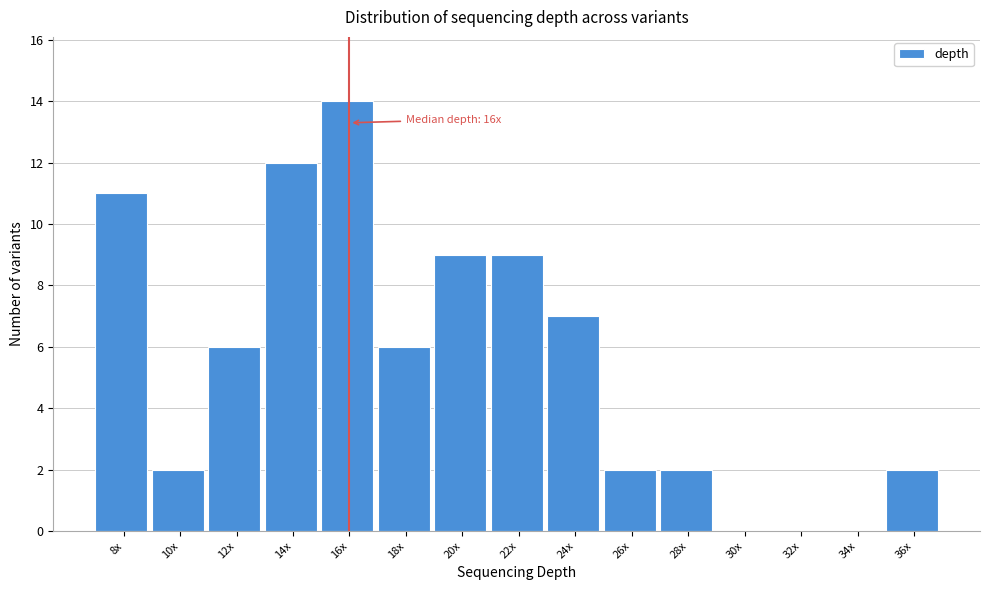

Reading left to right, list all the values displayed in this chart.

8x=11	10x=2	12x=6	14x=12	16x=14	18x=6	20x=9	22x=9	24x=7	26x=2	28x=2	30x=0	32x=0	34x=0	36x=2